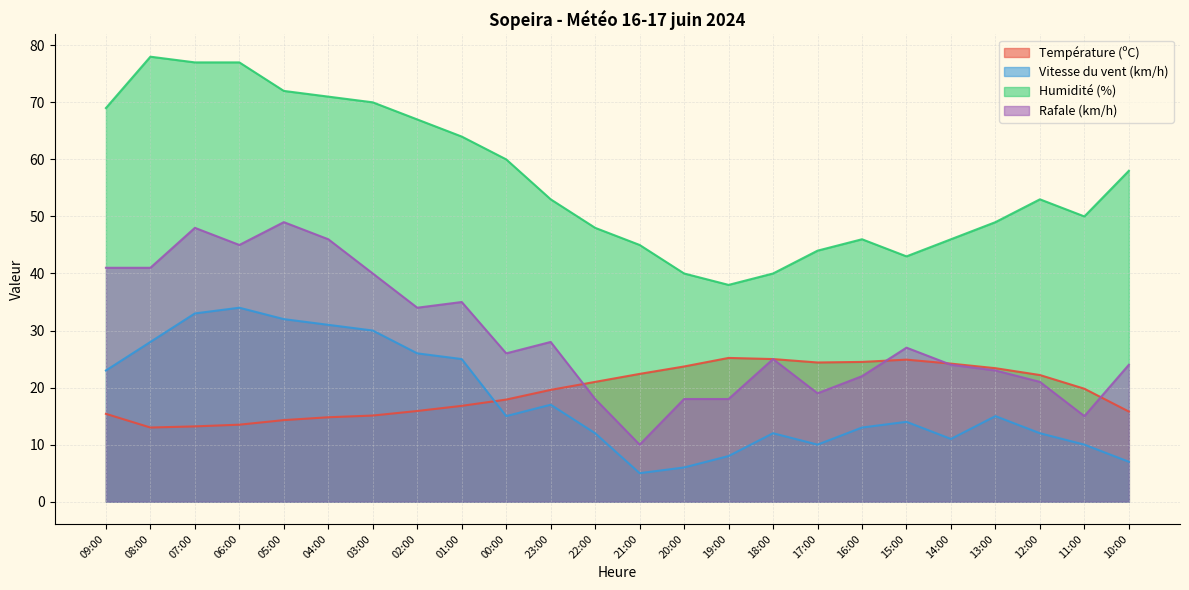

Which series has the largest range (max minus min)?

Humidité (%)